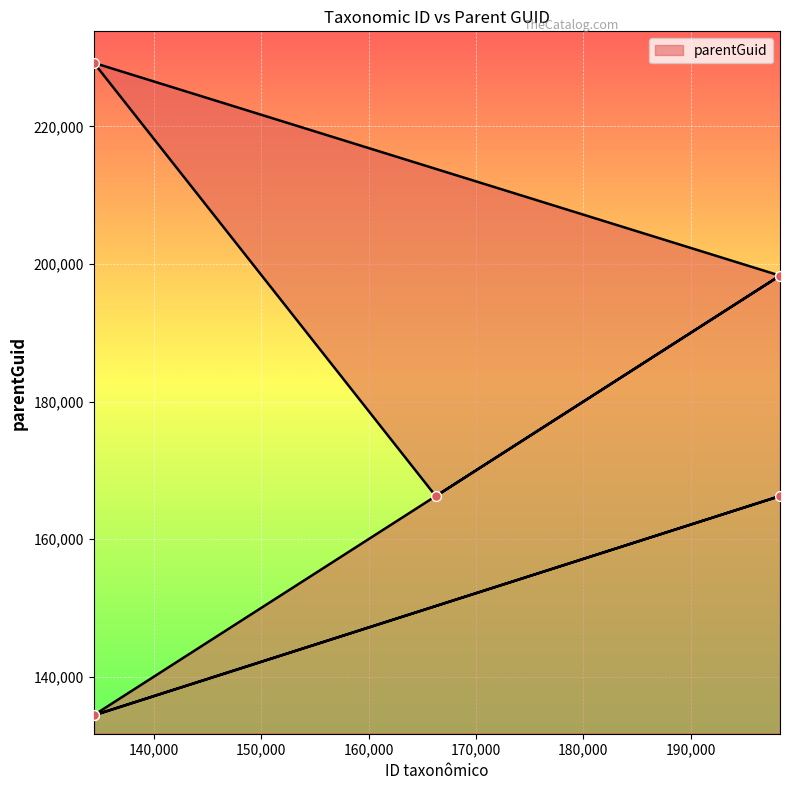

Between 134389 and 166249, which is larger?

134389